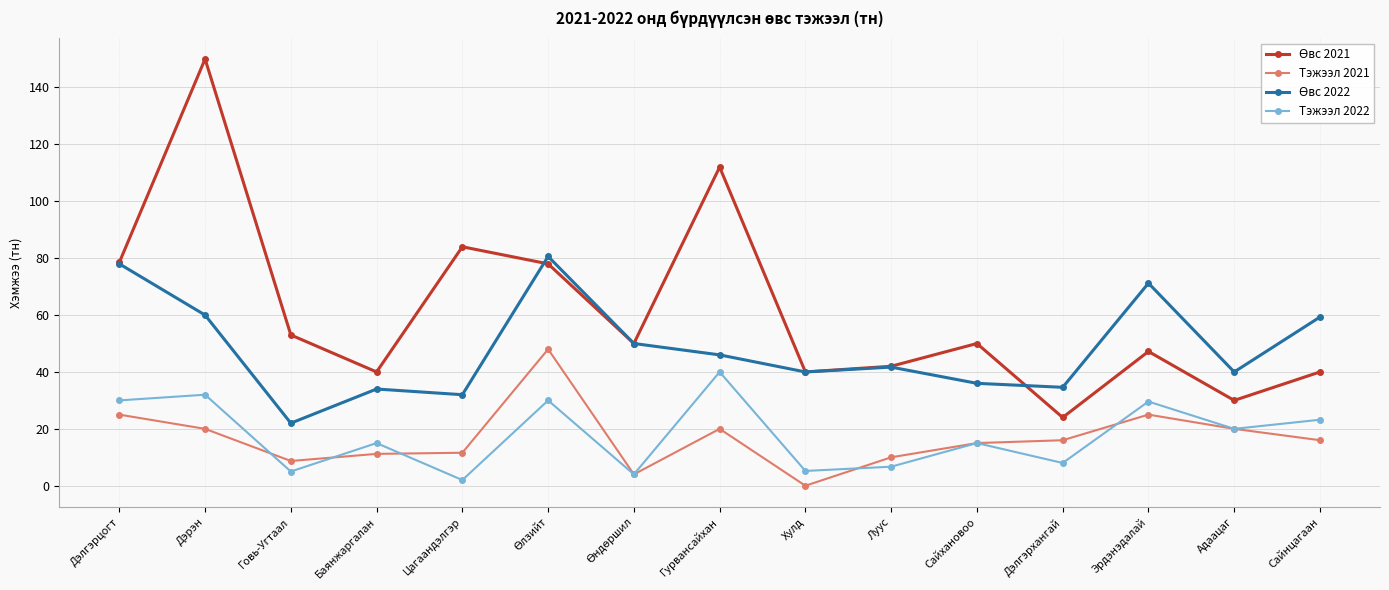

Read the Тэжээл 2021 value at Адаацаг.

20.0